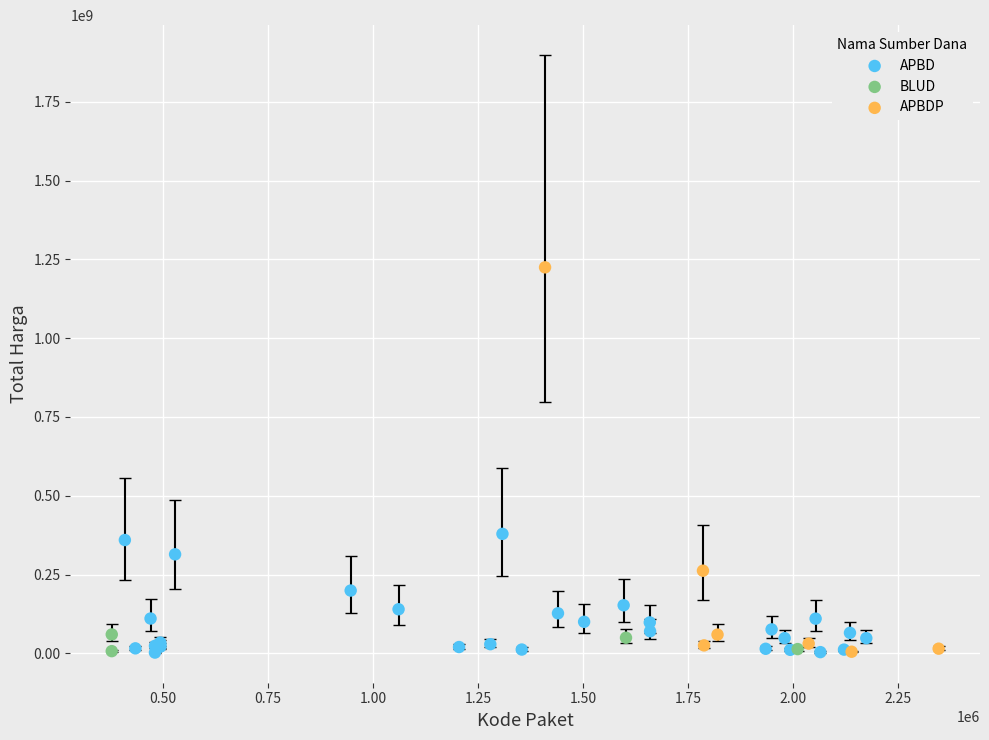

Which series has the widest spread of Y values?

APBDP